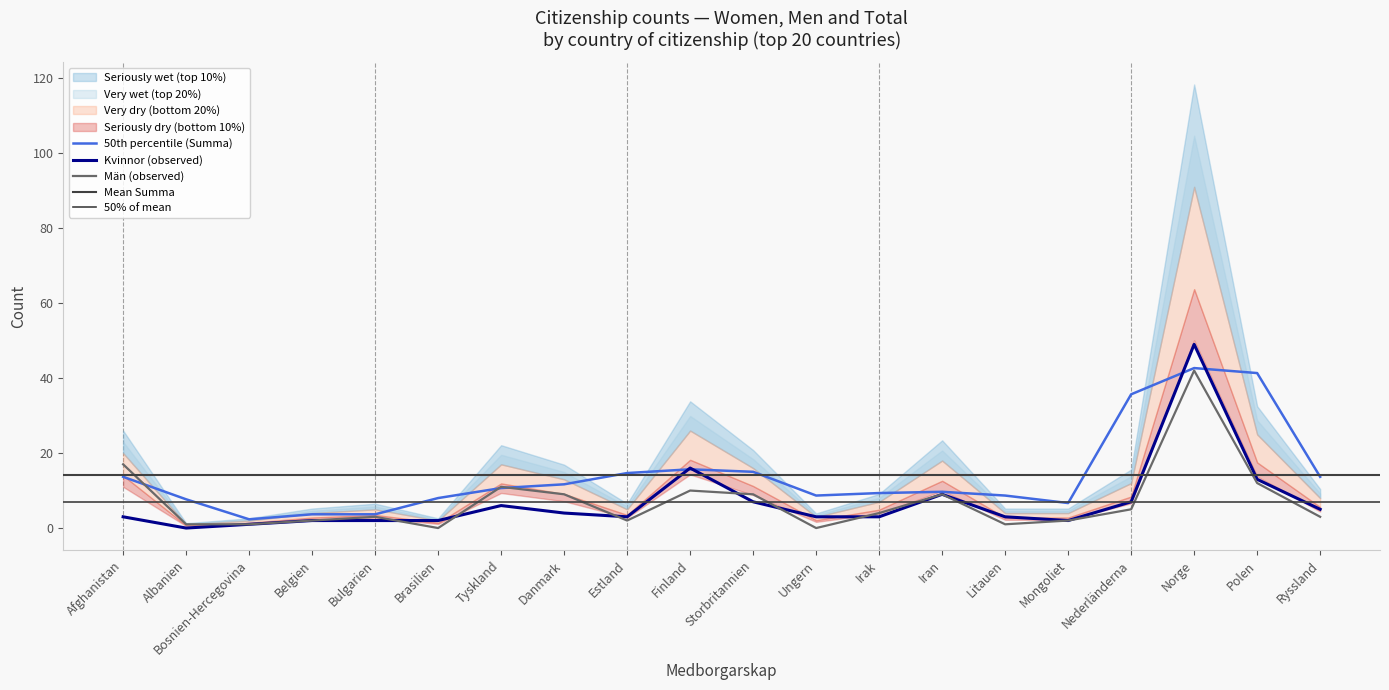

List the series in order of their overall mean, highest first.

Män, Kvinnor